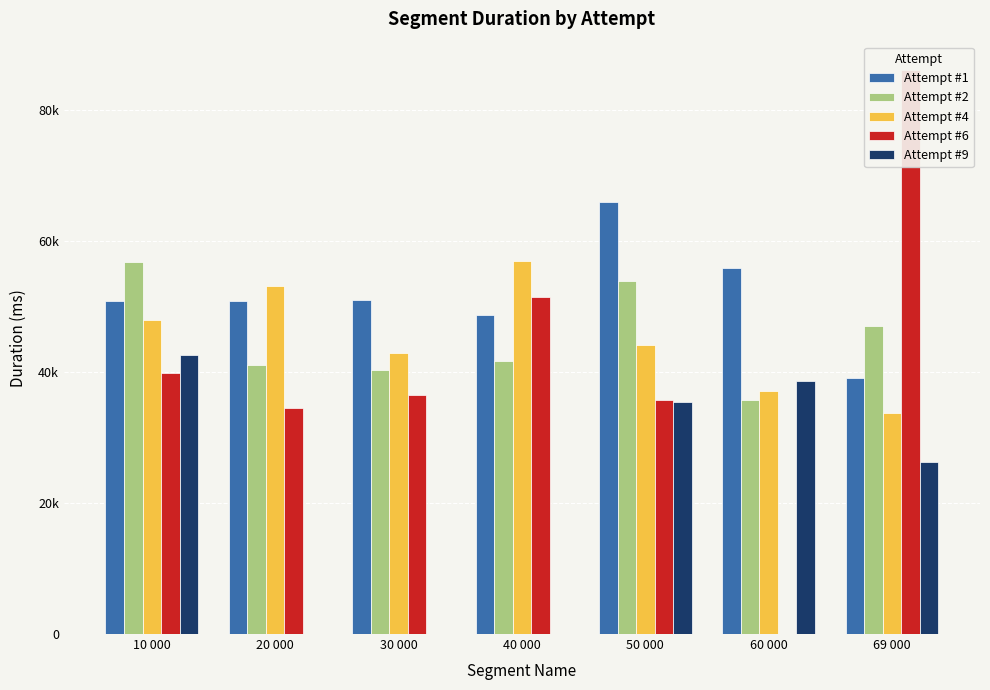

What is the approximate value of Attempt #6 at 20 000?

34519